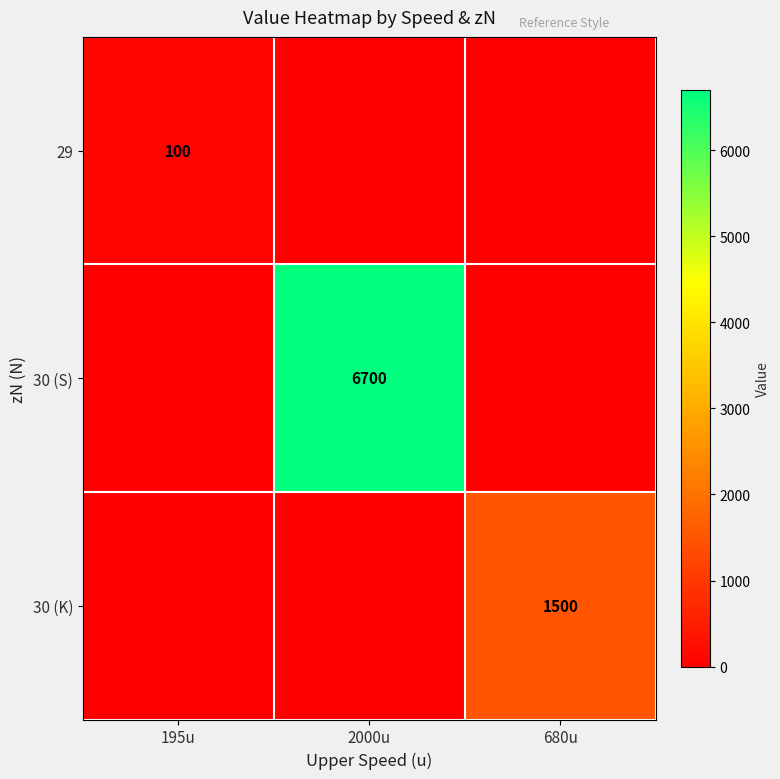

True or false: 29 has a value of 100 at 195u.

True